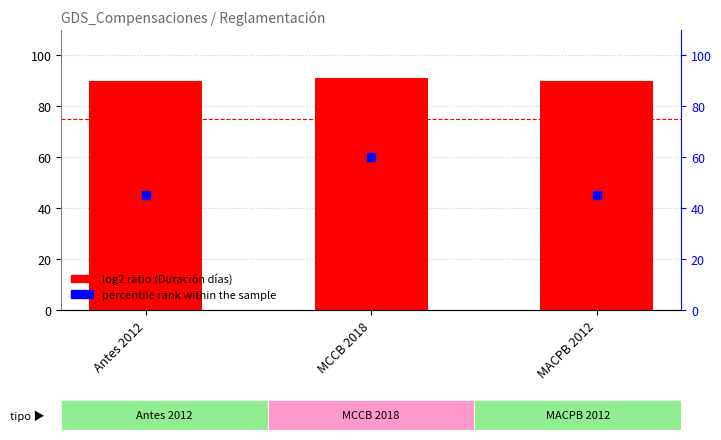

Which series has the widest spread of Y values?

percentile rank within the sample